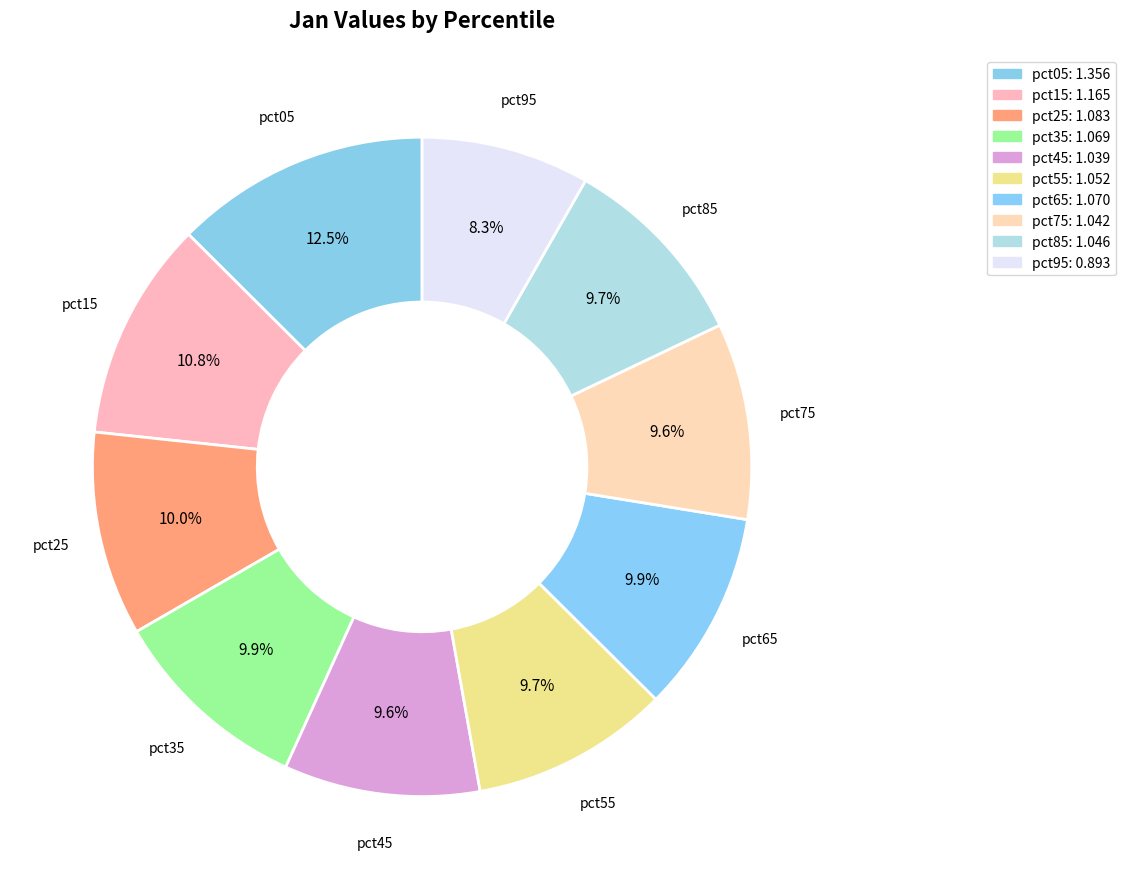

Count the number of slices in the pie.

10